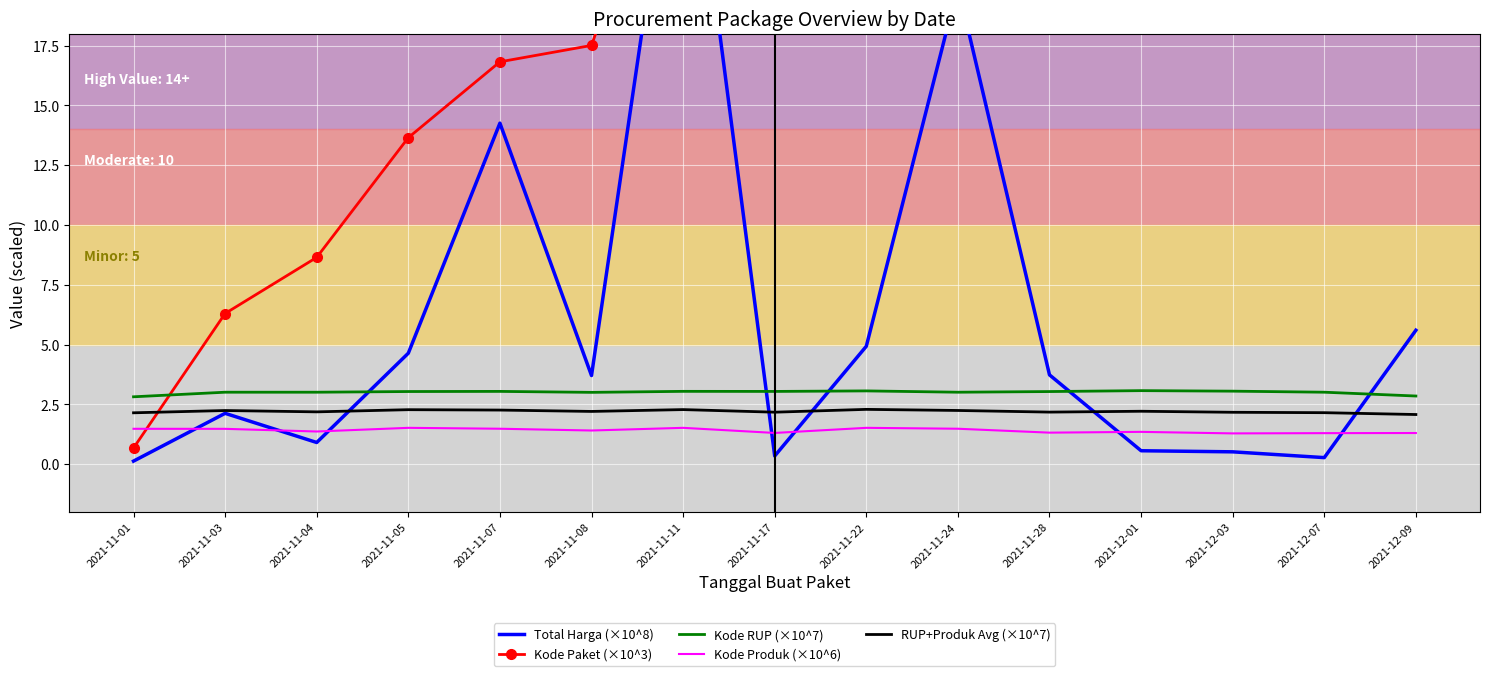

Reading left to right, what are all the values shown in this chart?

Total Harga (×10^8): 0.1	2.1	0.9	4.6	14.3	3.7	29.8	0.3	4.9	20.0	3.7	0.6	0.5	0.3	5.6
Kode Paket (×10^3): 0.7	6.3	8.6	13.7	16.8	17.5	28.4	40.1	55.8	73.9	91.1	103.5	117.8	128.5	139.8
Kode RUP (×10^7): 2.8	3.0	3.0	3.0	3.0	3.0	3.0	3.0	3.1	3.0	3.0	3.1	3.1	3.0	2.8
Kode Produk (×10^6): 1.5	1.5	1.4	1.5	1.5	1.4	1.5	1.3	1.5	1.5	1.3	1.4	1.3	1.3	1.3
RUP+Produk Avg (×10^7): 2.1	2.2	2.2	2.3	2.3	2.2	2.3	2.2	2.3	2.2	2.2	2.2	2.2	2.2	2.1